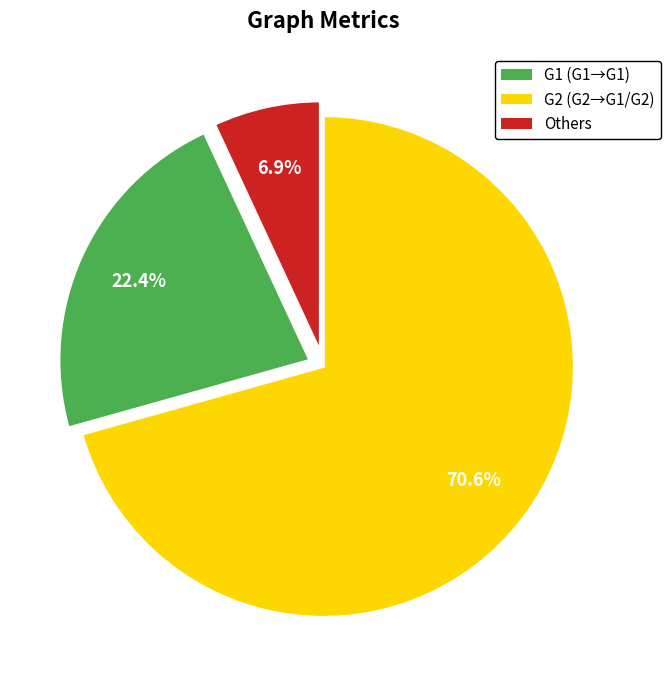

Is there a majority slice in this chart?

Yes